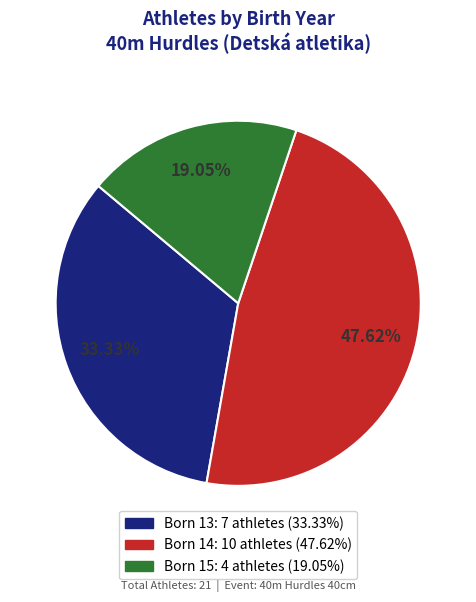

Is there any slice that represents more than half of the pie?

No